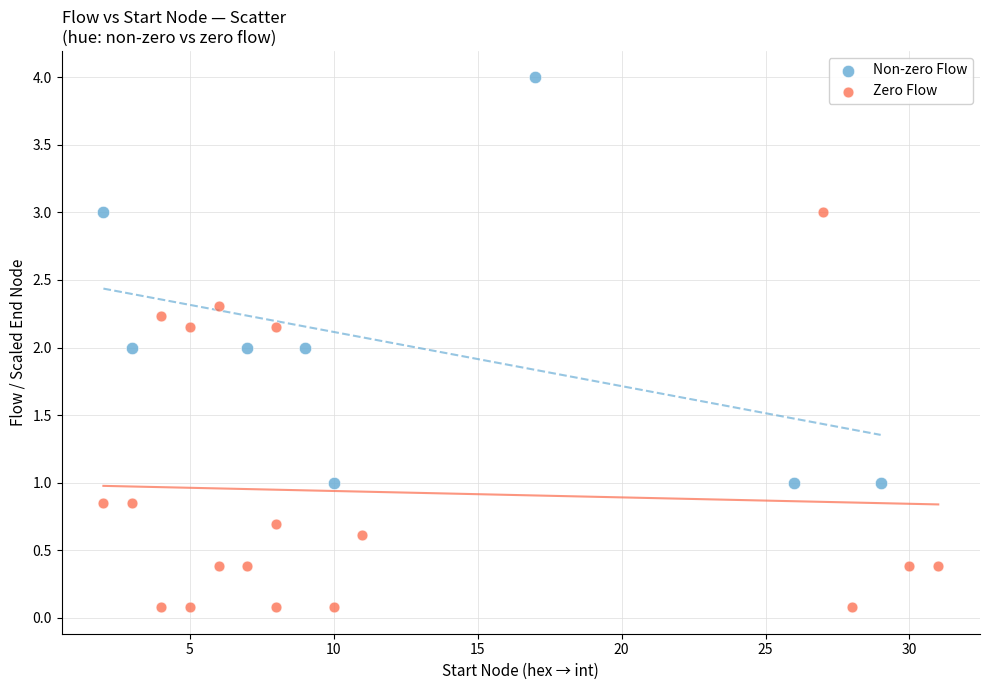

Which series reaches the maximum Y coordinate?

Non-zero Flow